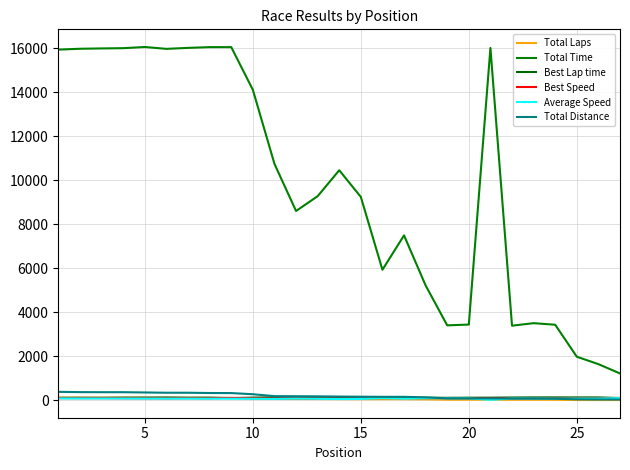

What is the value of the Best Speed point at the 1st from the left?

98.8